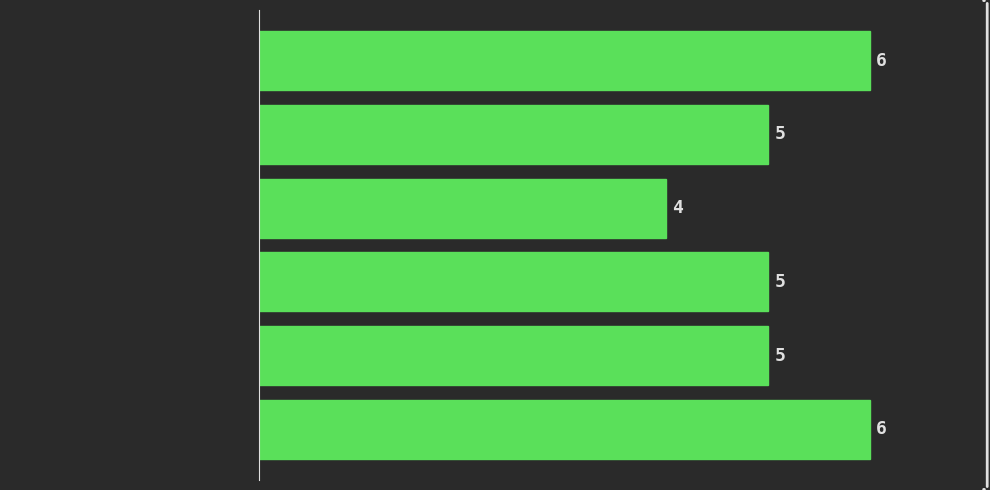

Reading bottom to top, extract all data points from this chart.

6	5	5	4	5	6